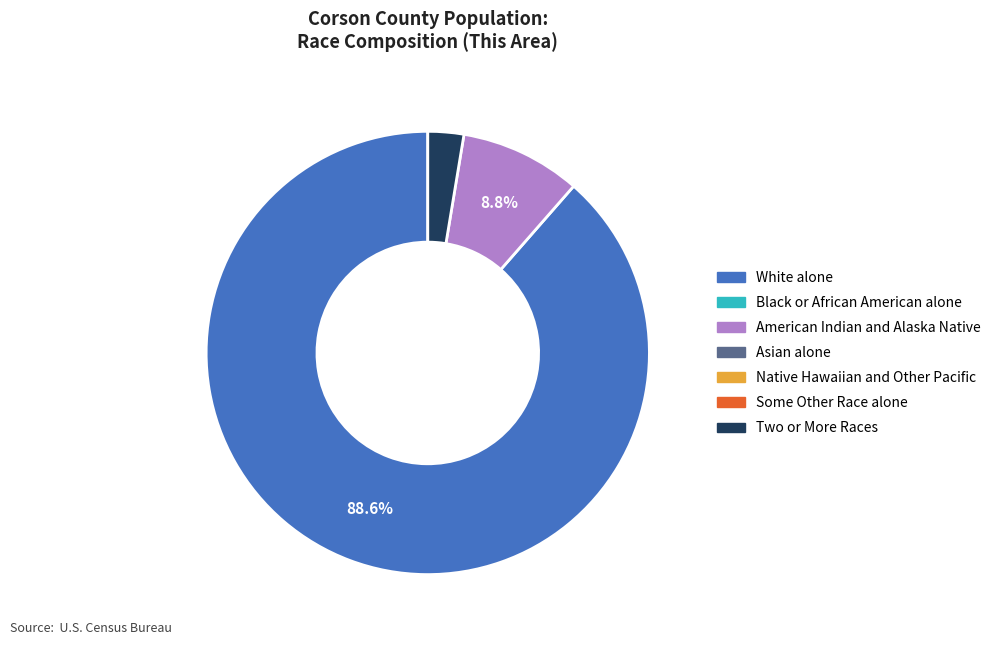

Is there any slice that represents more than half of the pie?

Yes